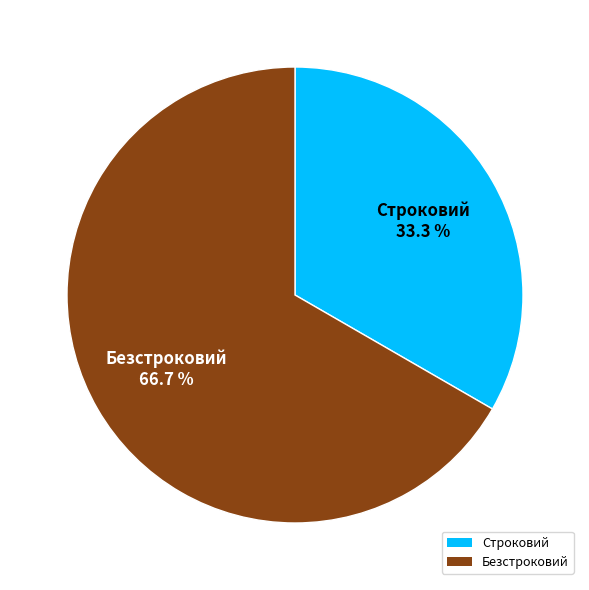

To the nearest percent, what is the difference between the Безстроковий and Строковий slice percentages?

33%